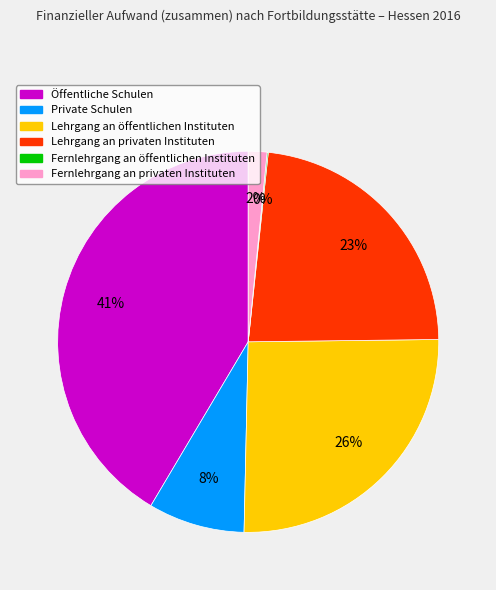

To the nearest percent, what is the difference between the largest and smallest slice percentages?

41%